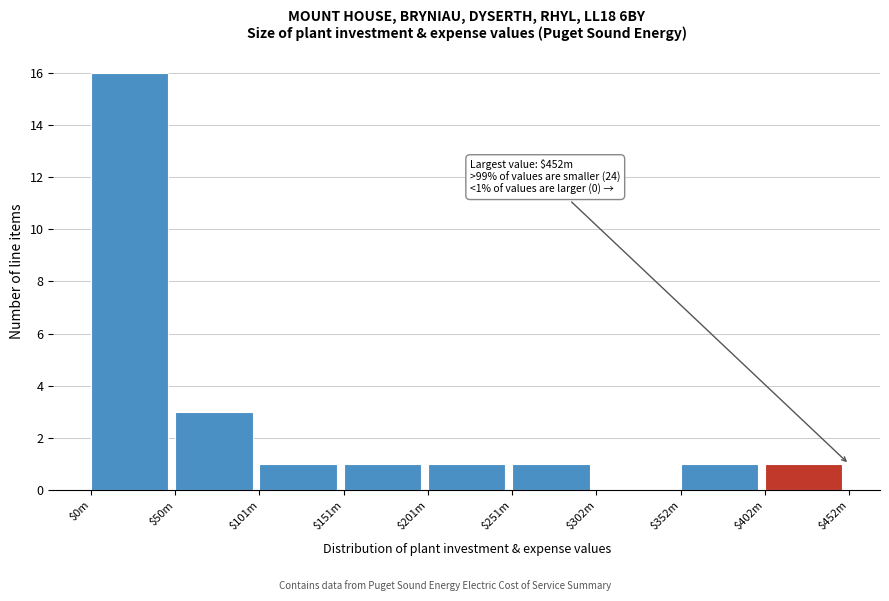

True or false: the data shows 1 at $101m.

True